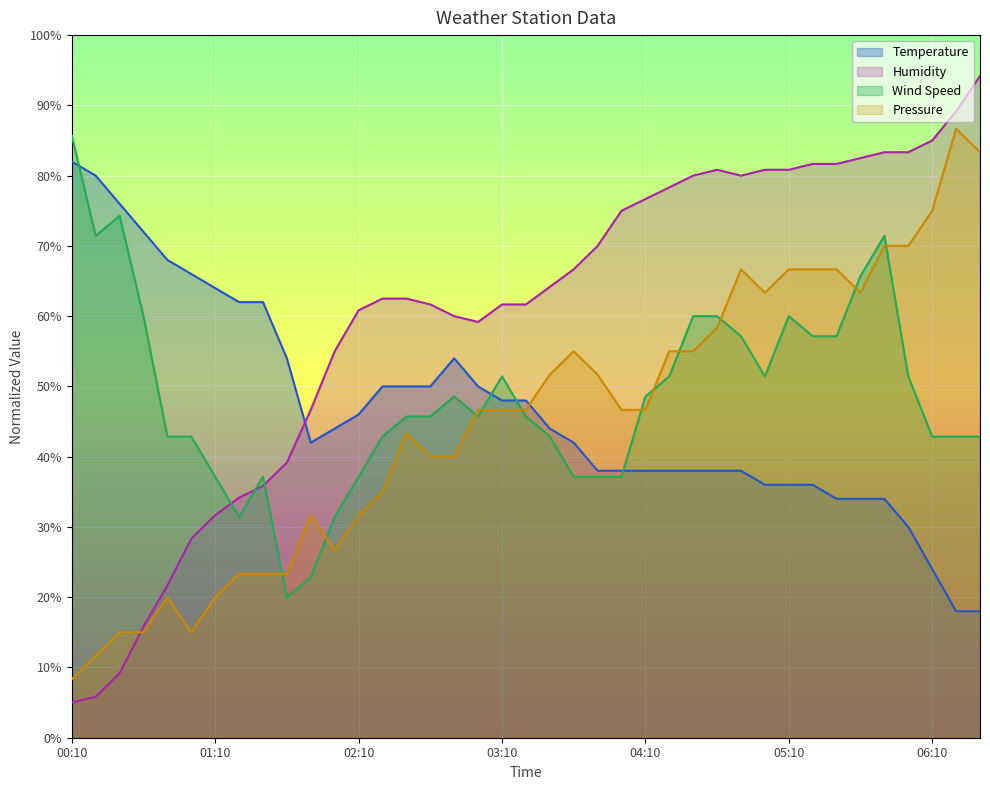

What are all the series names shown in the legend?

Temperature, Humidity, Wind Speed, Pressure